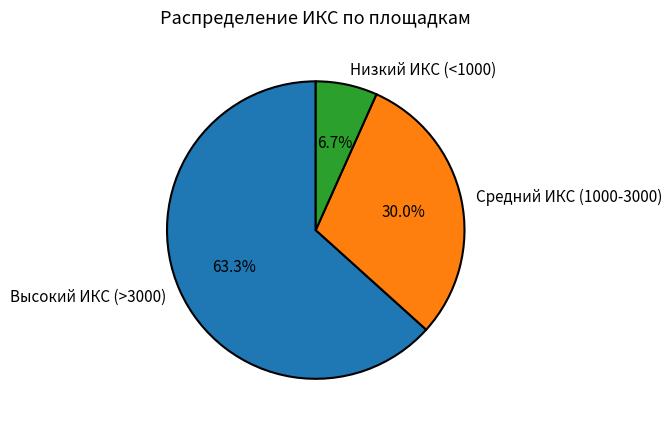

How many slices are in this pie chart?

3